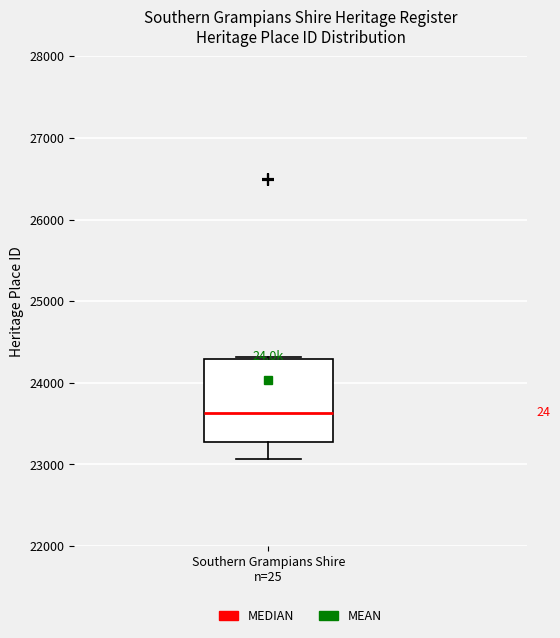

Transcribe this box plot: give where the median line is, the range the box spans, and where the two whiskers end, as read against the y-axis. The values are not printed on the chart, so give them approximately, as read against the axis.

median 23600, box 23300 to 24300, whiskers 23100 to 24300